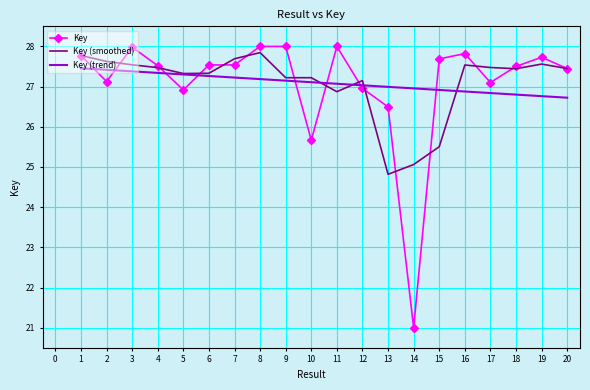

How many series are shown in this chart?

3